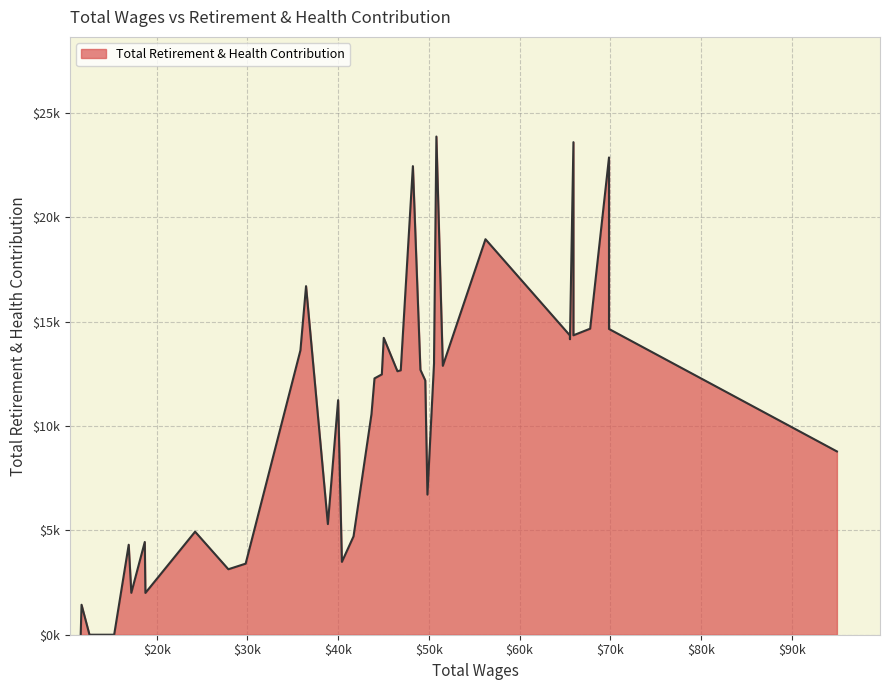

Approximately how many times larger is the value at 28 compared to 7?

1.0